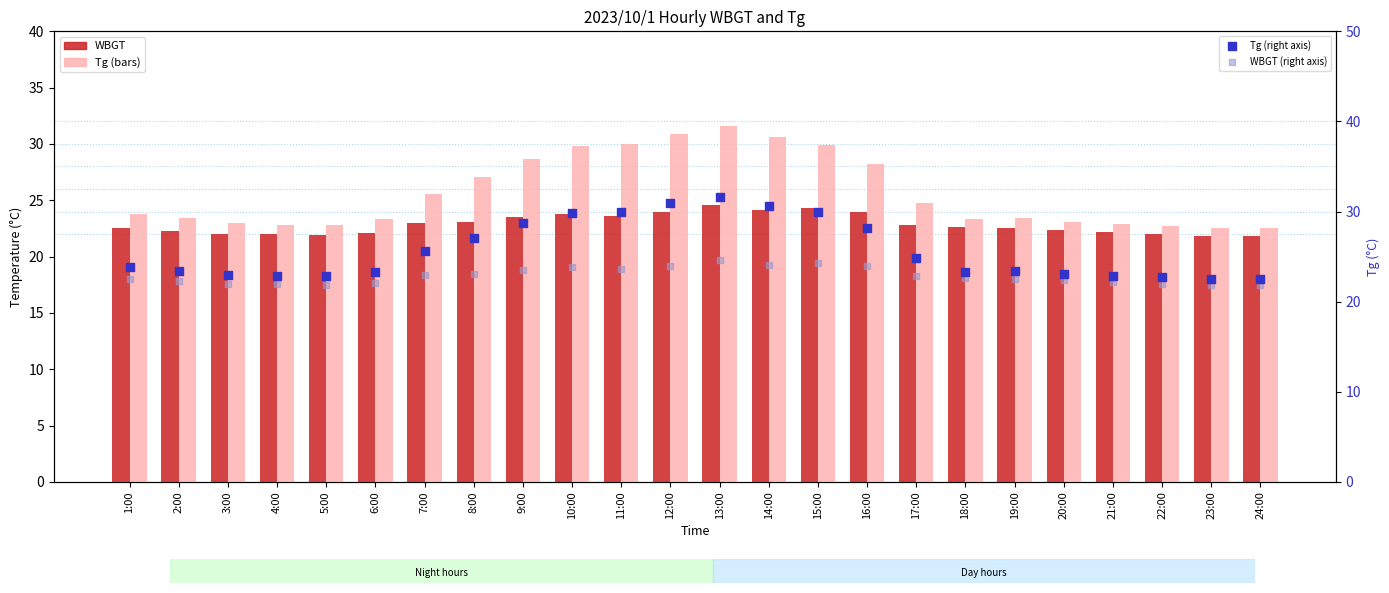

Is the value of WBGT (right axis) at 9:00 greater than the value of Tg (right axis) at 7:00?

No